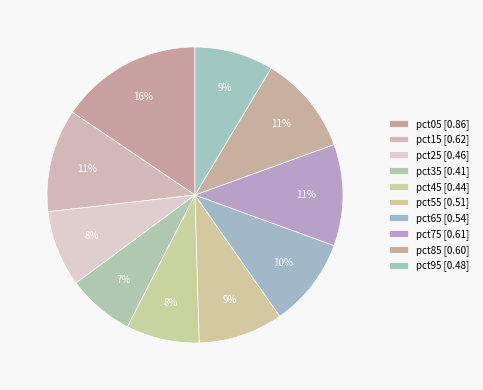

How many slices are in this pie chart?

10